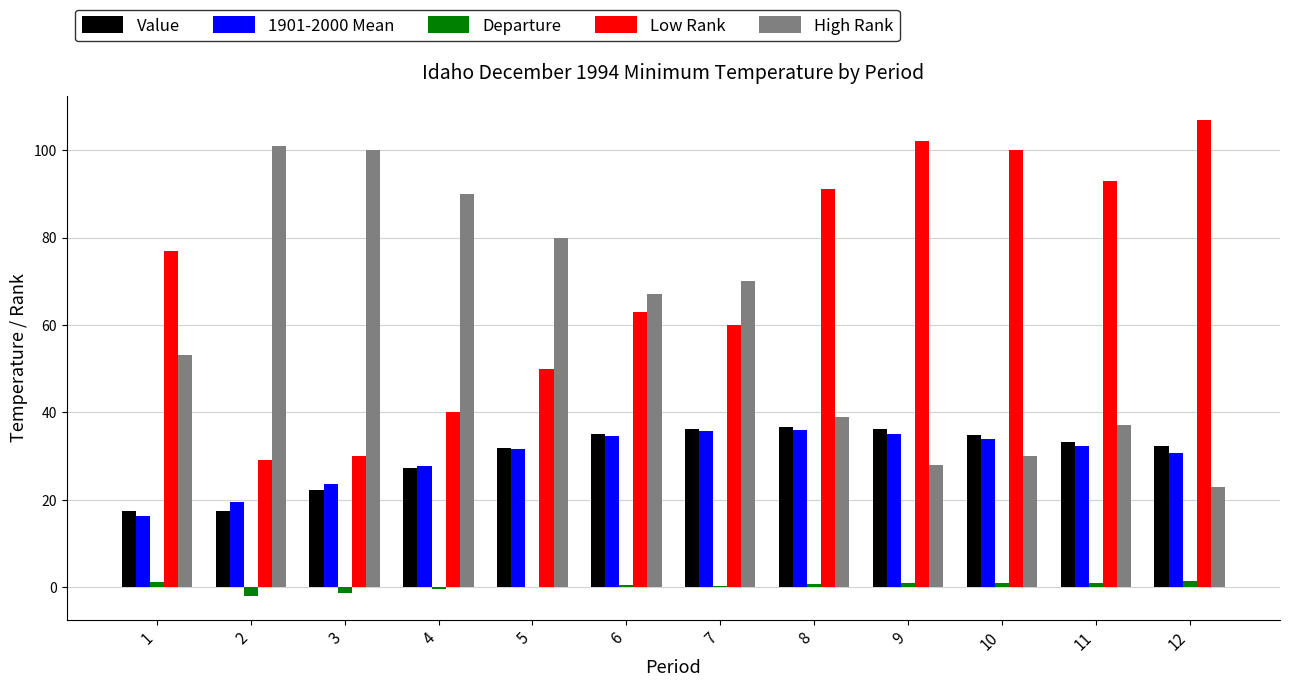

The 1901-2000 Mean series shows 7.0 at 4. True or false?

False